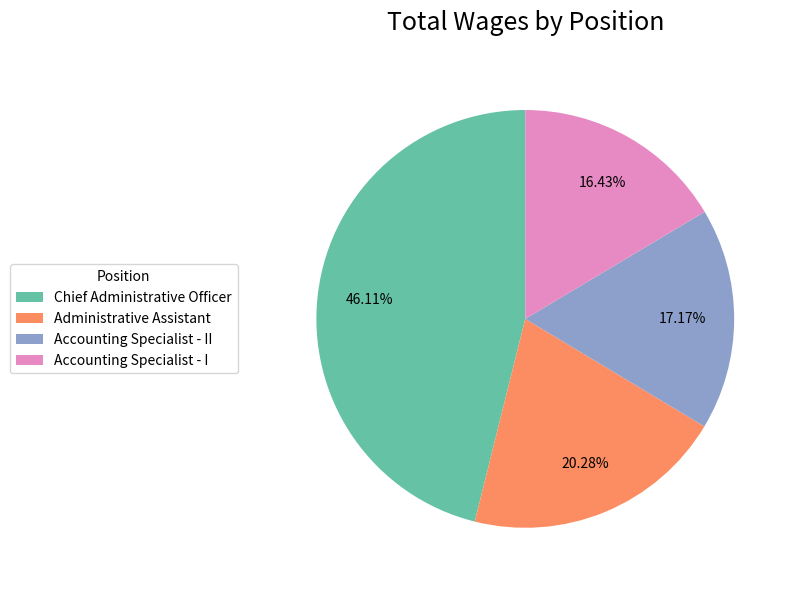

Does any single category account for the majority?

No